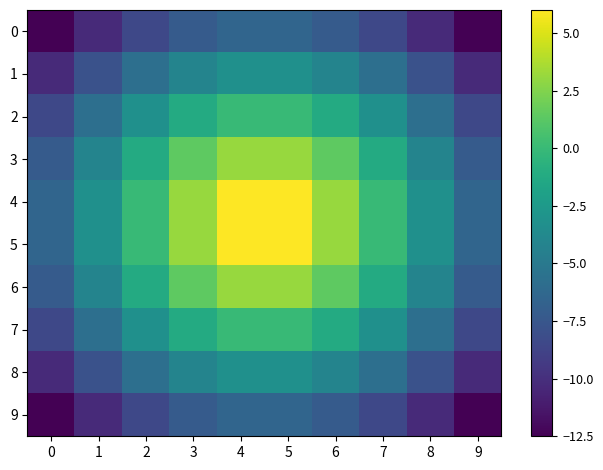

How many data points does each series have?

10